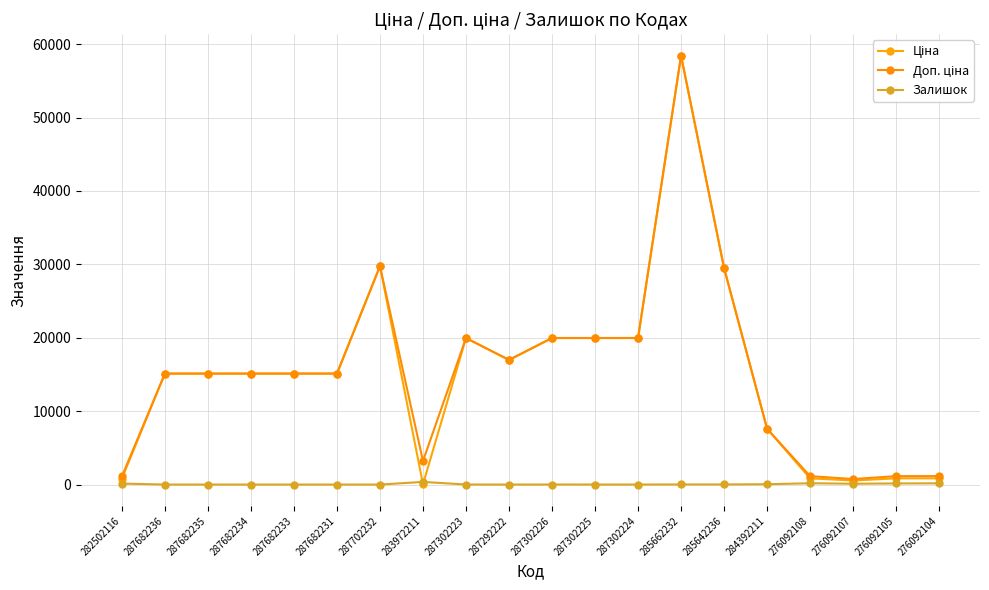

How many categories are shown in the chart?

20